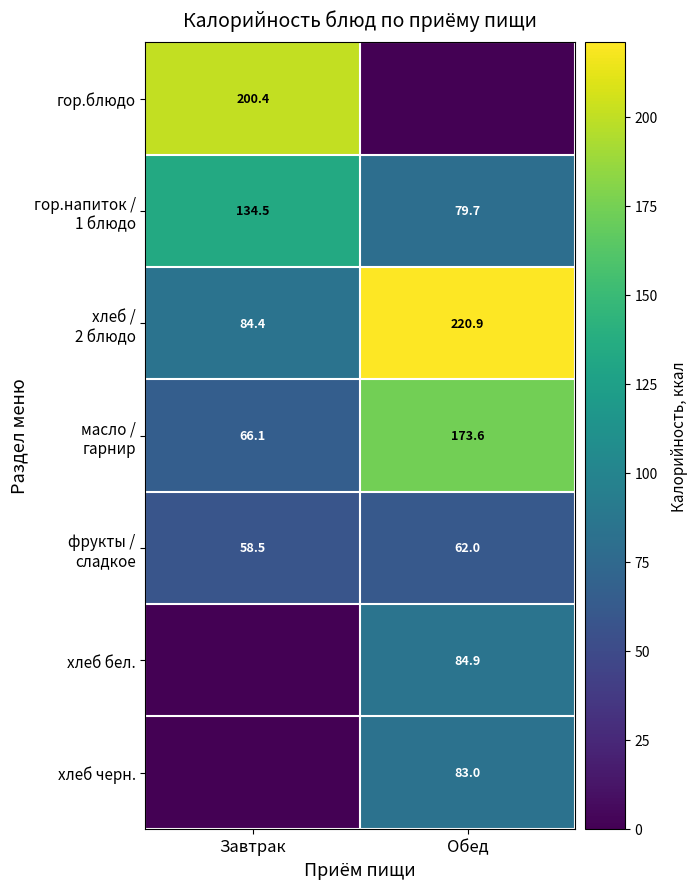

True or false: хлеб черн. has a value of 125.0 at Обед.

False